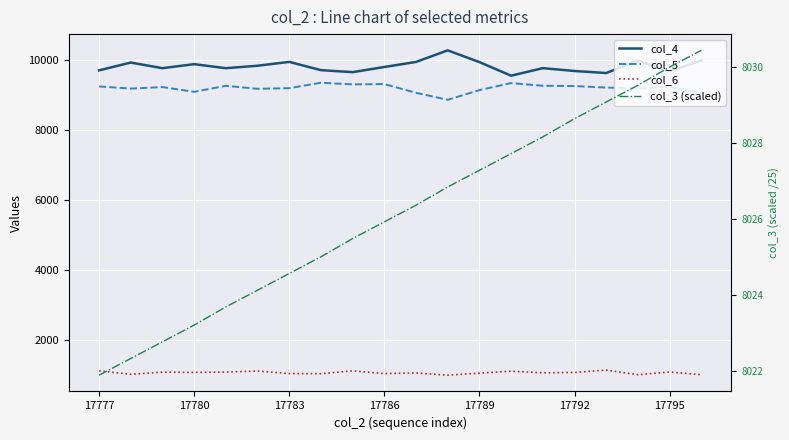

At how many categories does at least one series exceed 1909?

20